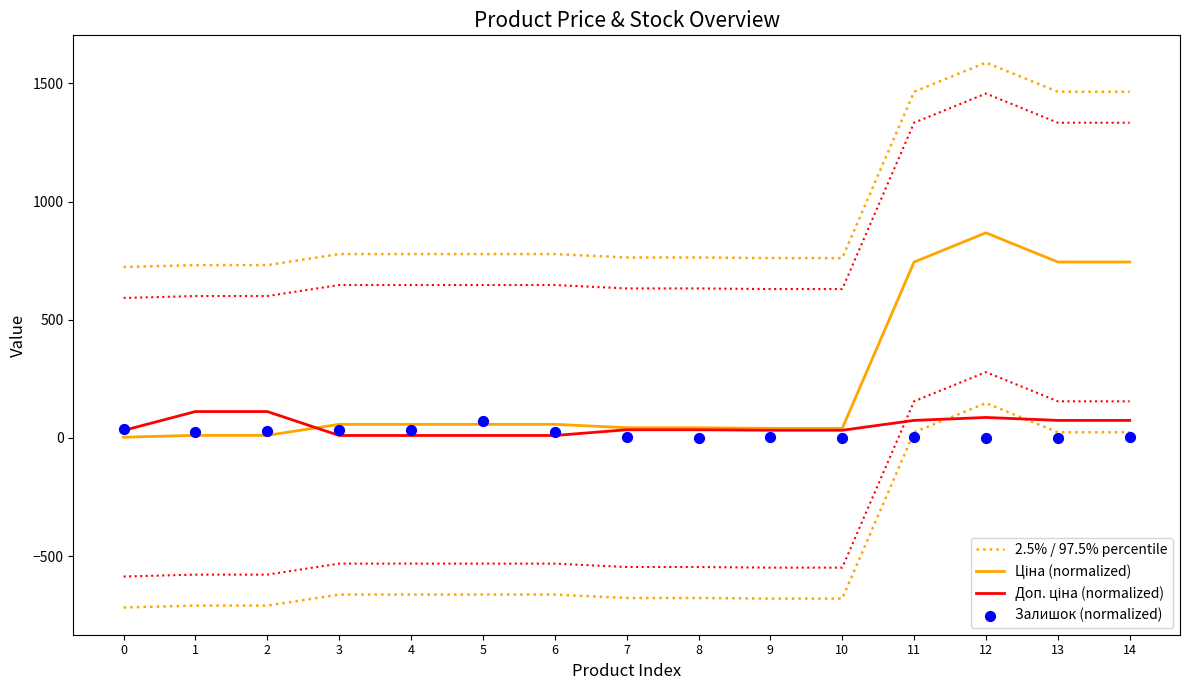

Which series contains the highest Y value?

2.5% / 97.5% percentile